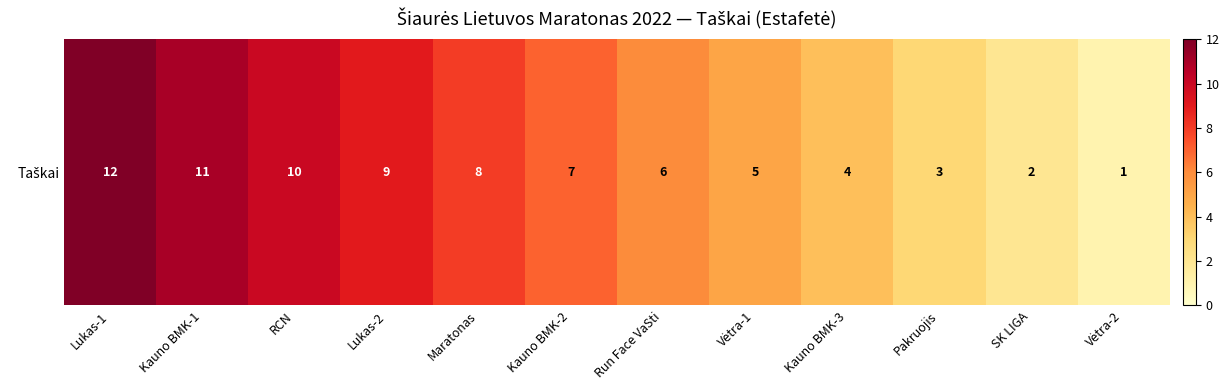

Reading left to right, what are all the values shown in this chart?

12	11	10	9	8	7	6	5	4	3	2	1